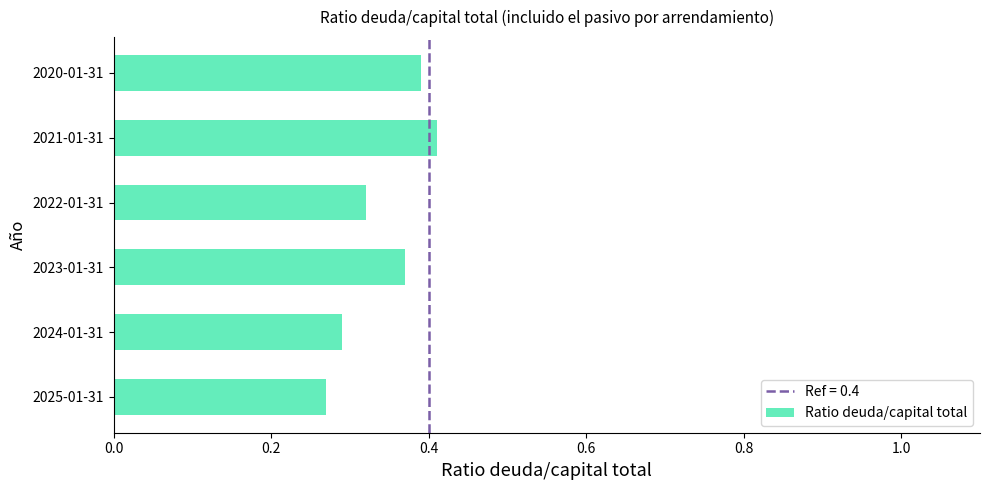

What is the sum of the values at 2025-01-31 and 2020-01-31?

0.7